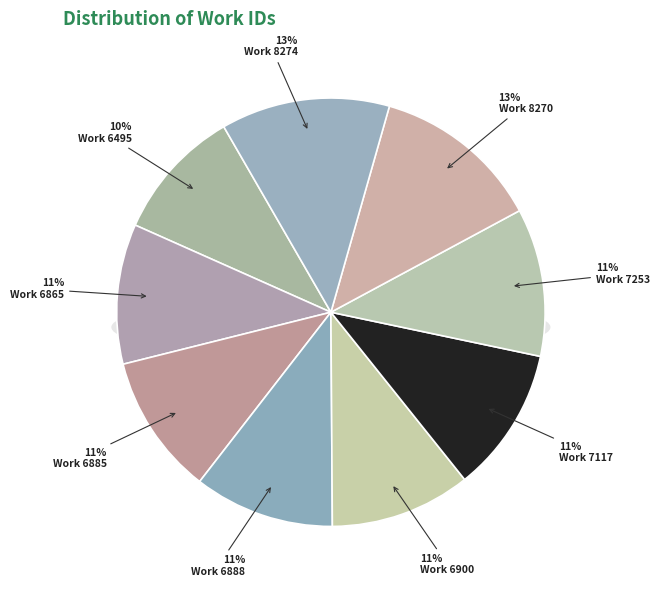

Which category has the smallest portion of the pie?

Work 6495